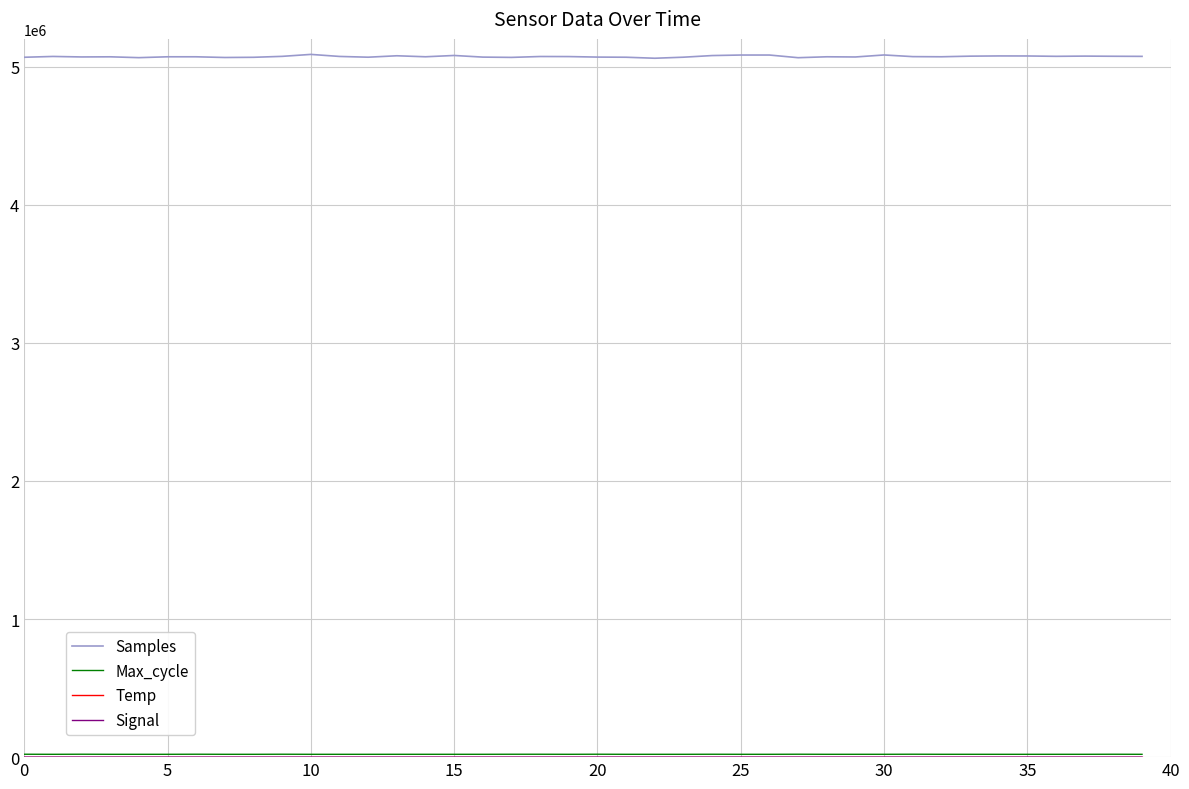

What is the greatest value displayed?

5087693.0